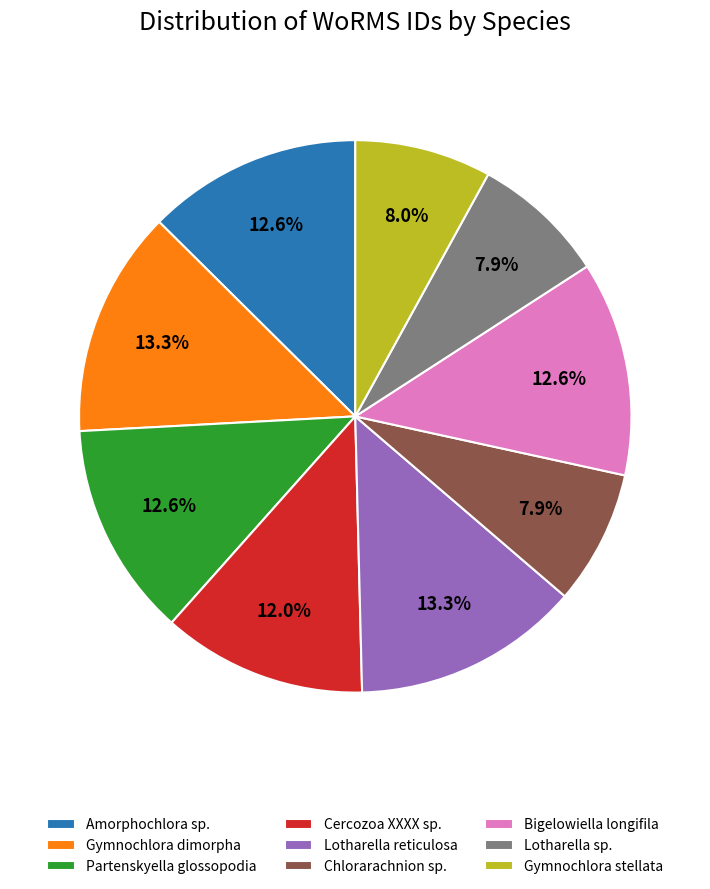

To the nearest percent, what is the combined percentage of Bigelowiella longifila and Gymnochlora stellata?

21%